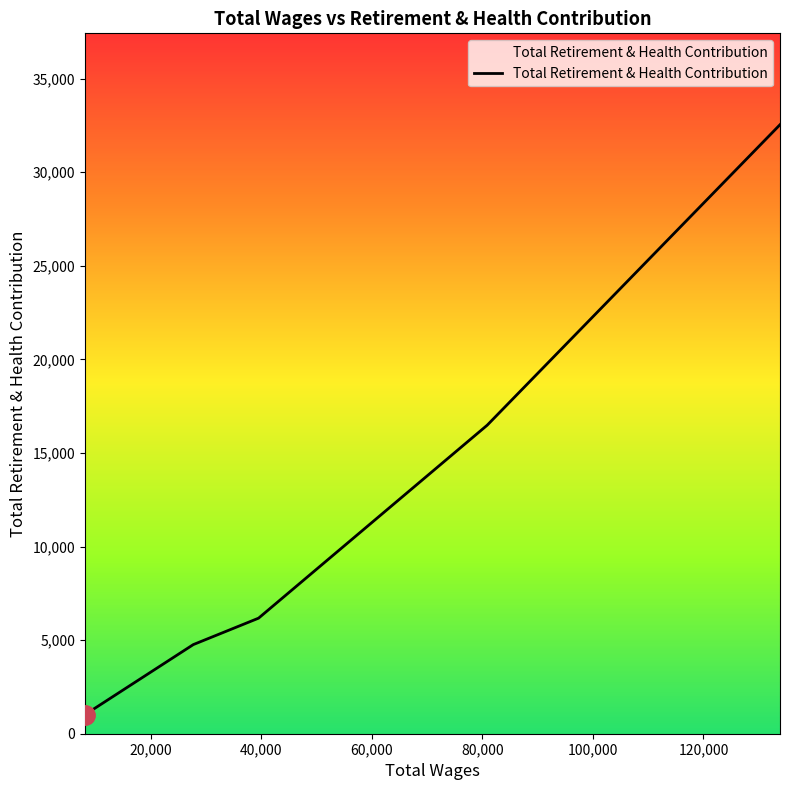

True or false: the data has more than 2 interior local peaks.

False